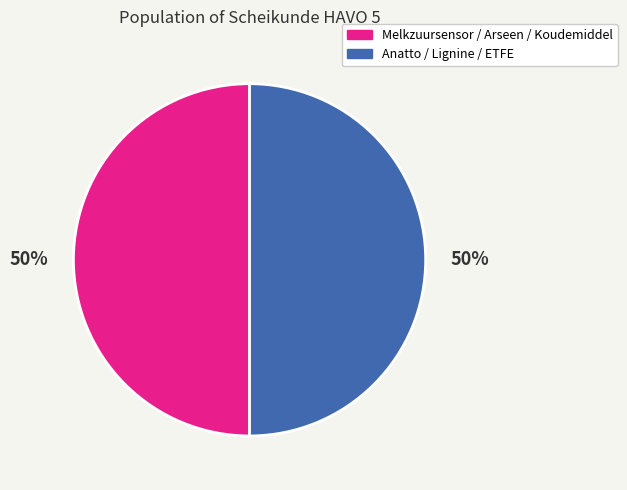

How many segments does this pie chart have?

2